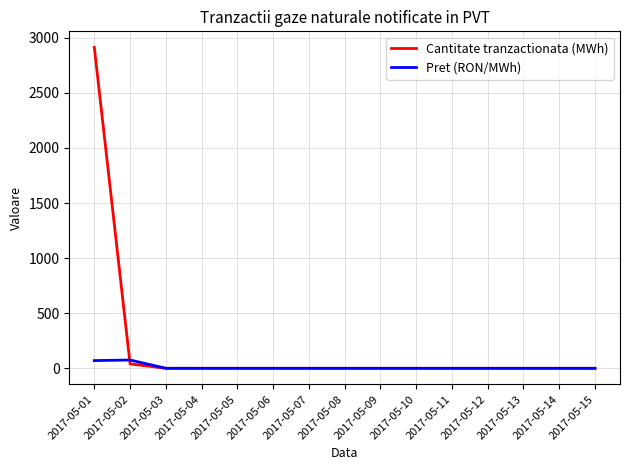

List the series in order of their overall mean, lowest first.

Pret (RON/MWh), Cantitate tranzactionata (MWh)